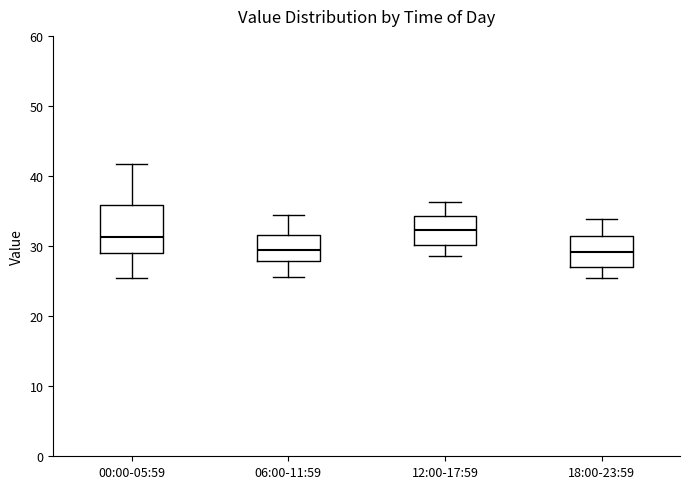

Which box is the tallest, from its lower edge to its upper edge?

00:00-05:59